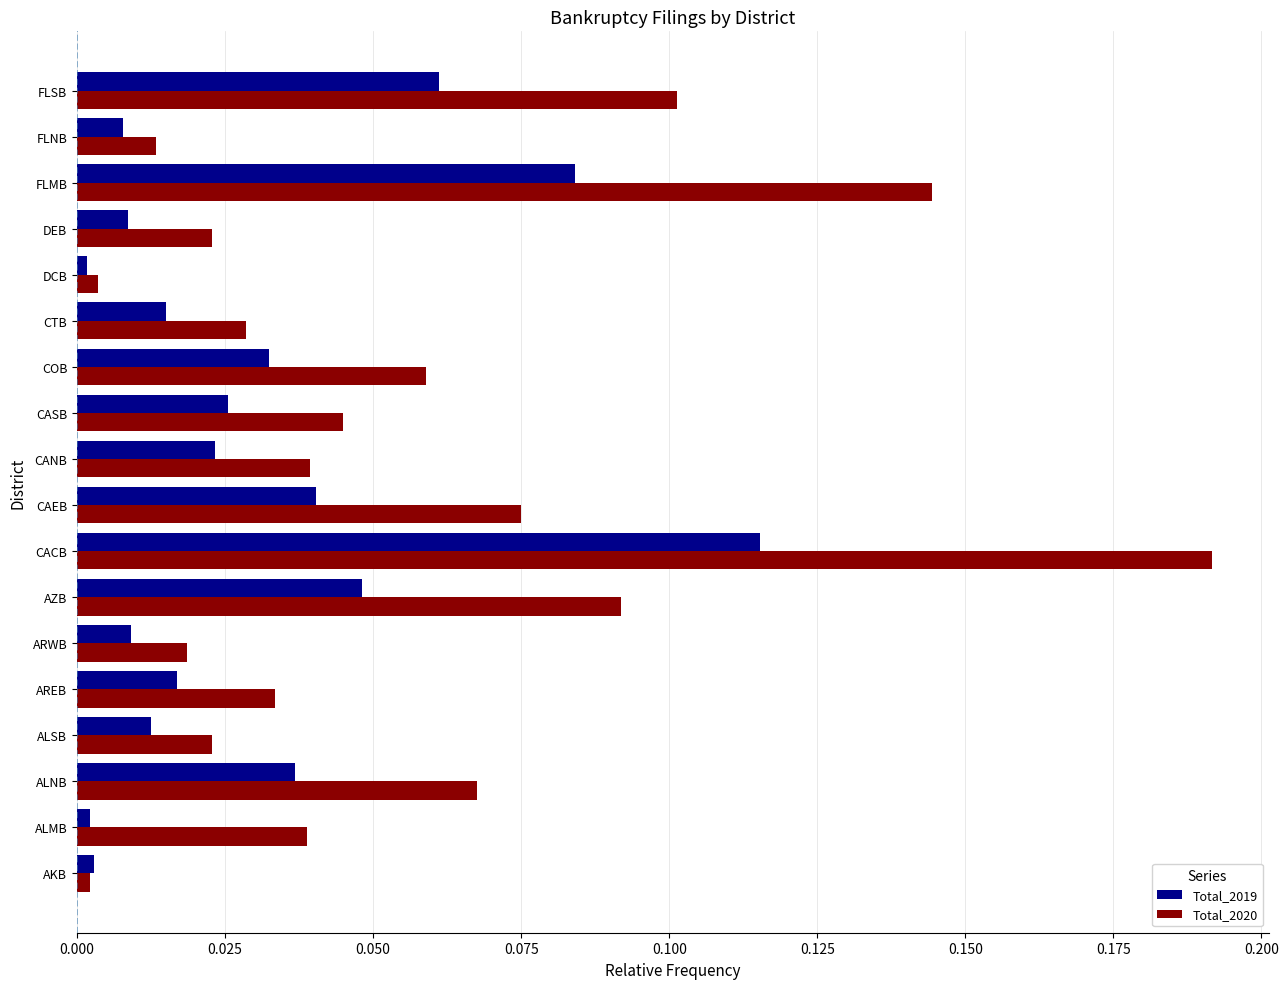

At COB, list the series in order from largest to smallest.

Total_2020, Total_2019